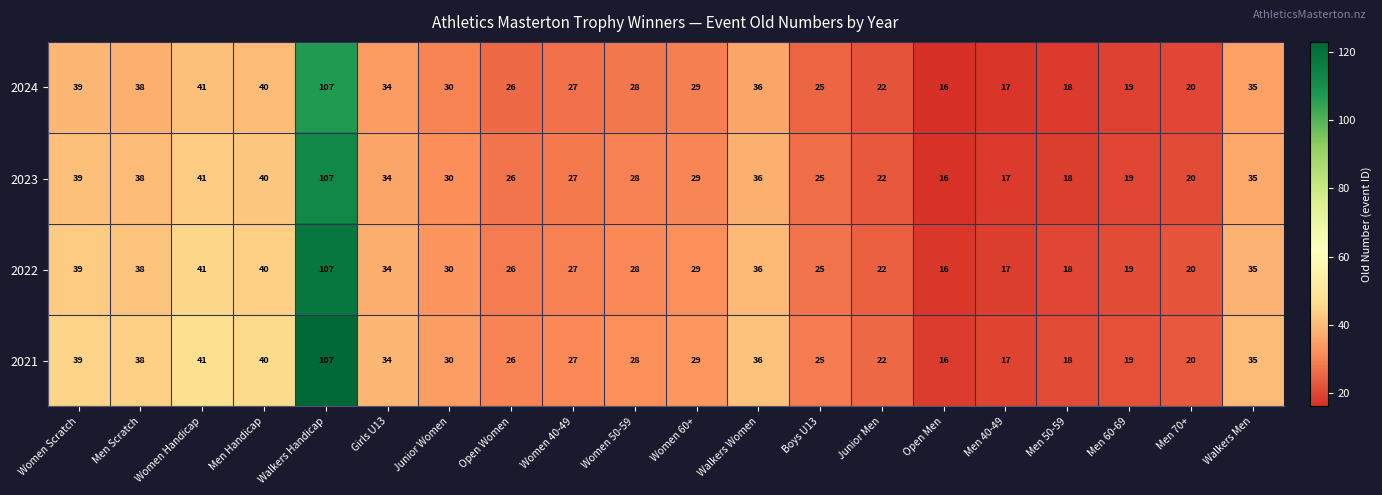

At how many categories does at least one series exceed 69?

1